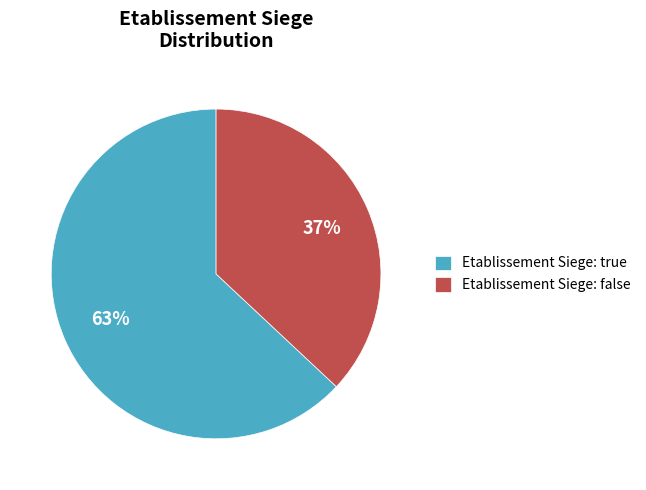

What is the largest slice in the pie chart?

Etablissement Siege: true